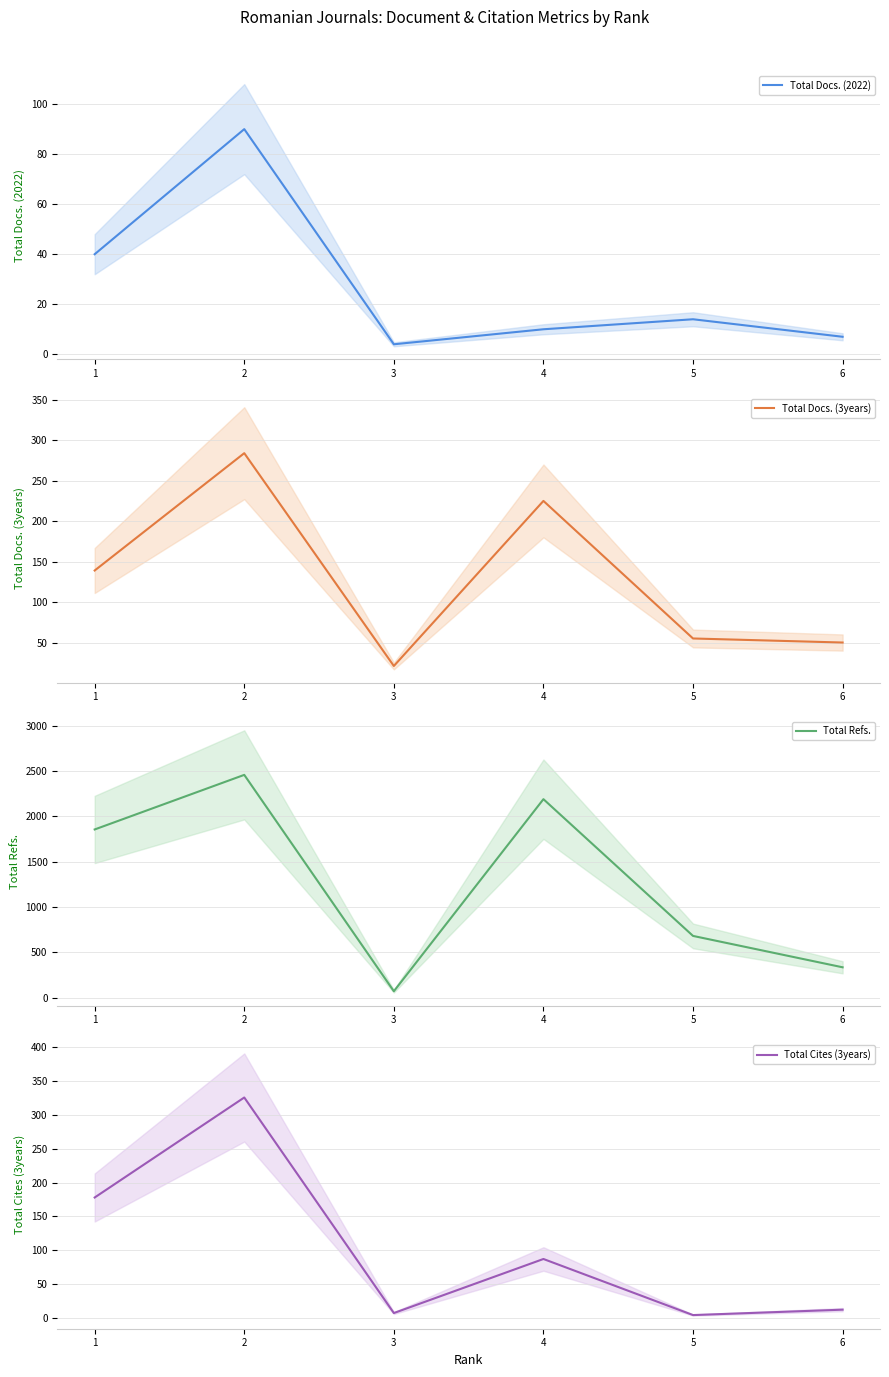

True or false: Total Docs. (3years) has a value of 225 at 4.

True